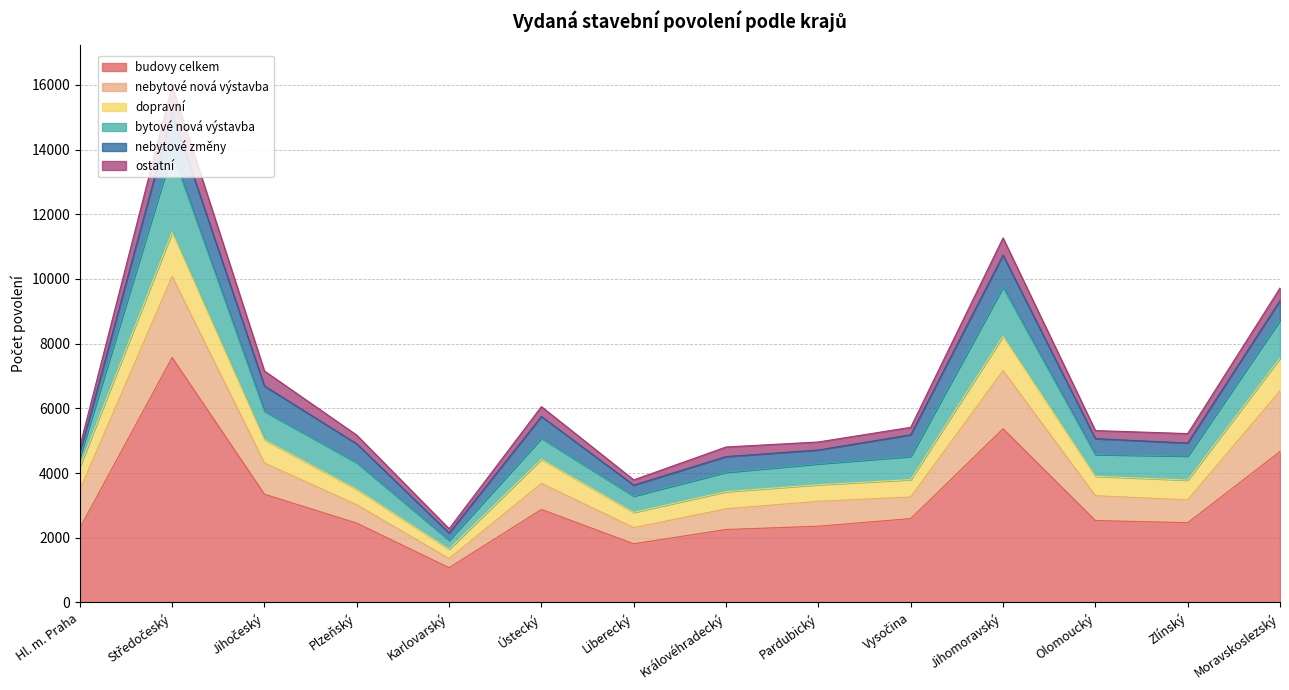

Where do dopravní and bytové nová výstavba first cross each other?

Hl. m. Praha and Středočeský